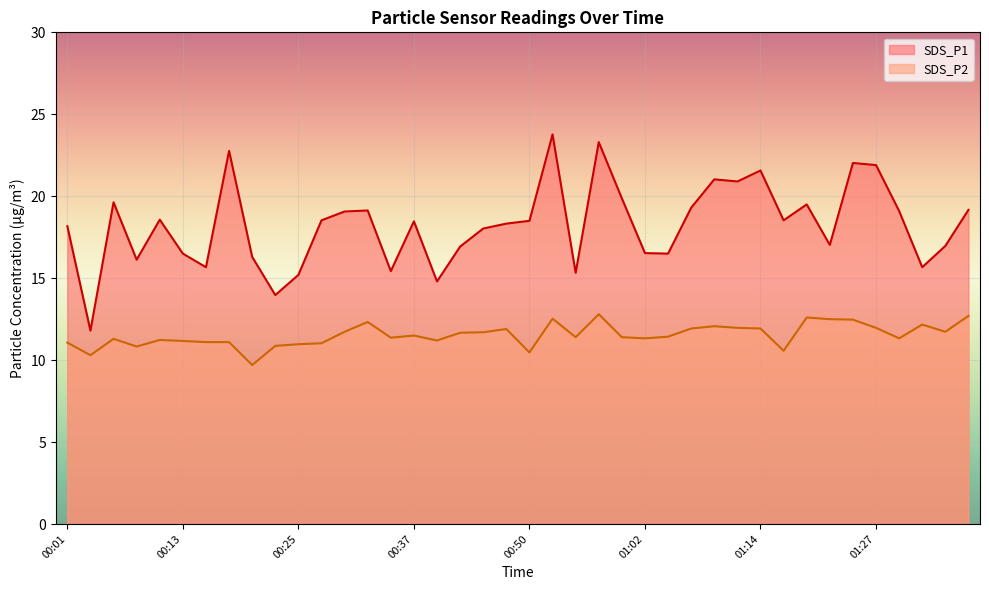

Which series changed the most between 00:59 and 01:14?

SDS_P1